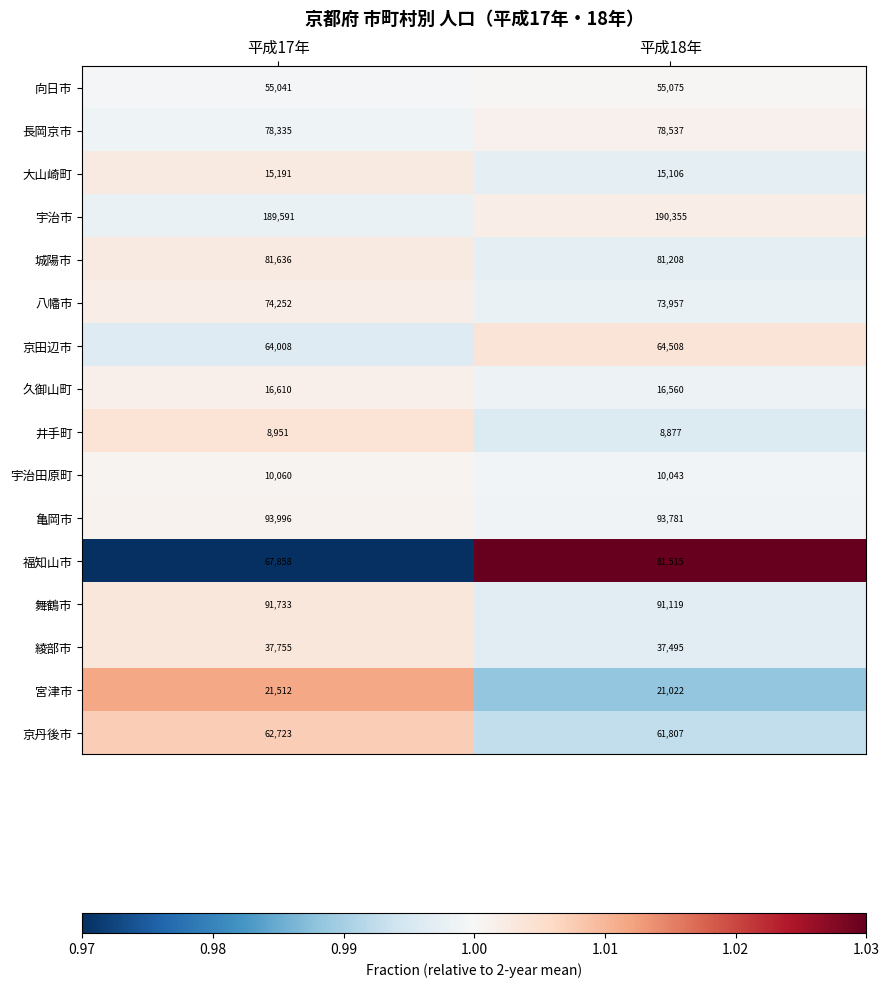

What is the greatest value displayed?

190355